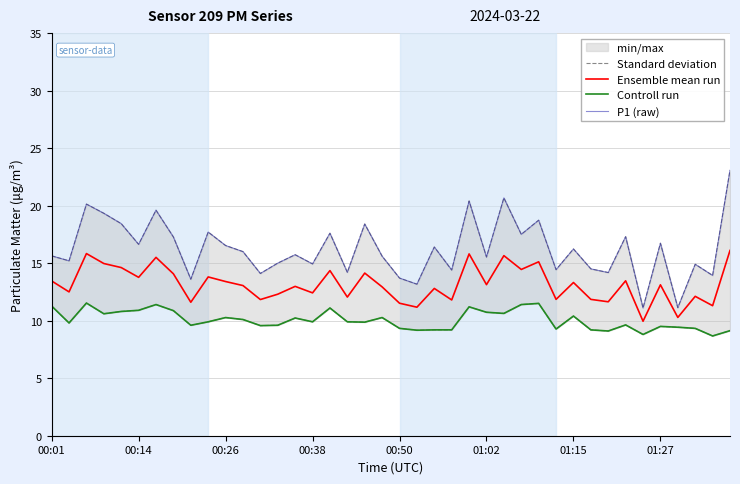

What is the difference between the maximum and minimum values in the Controll run series?

2.9